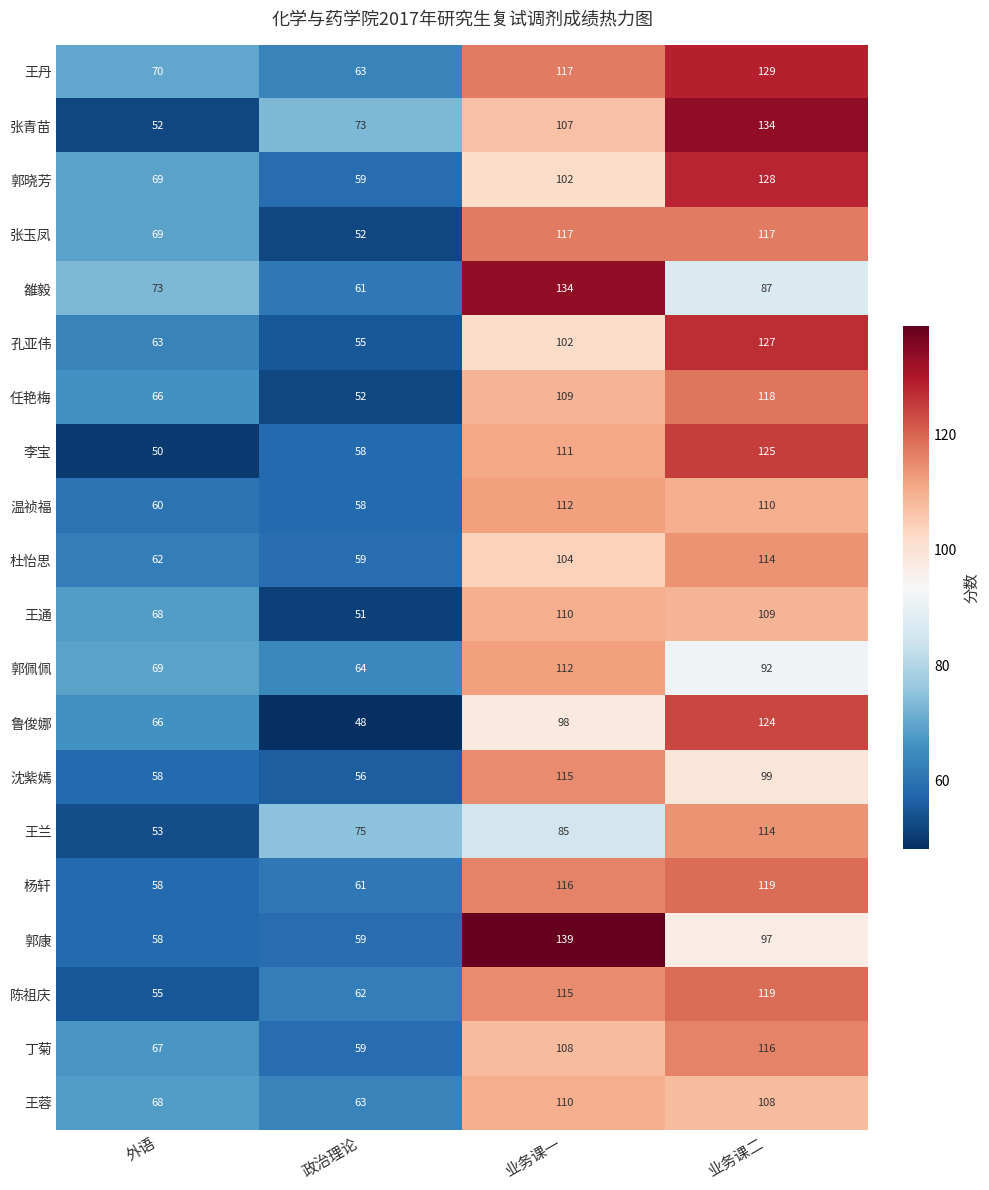

What is the average value of the 任艳梅 series?

86